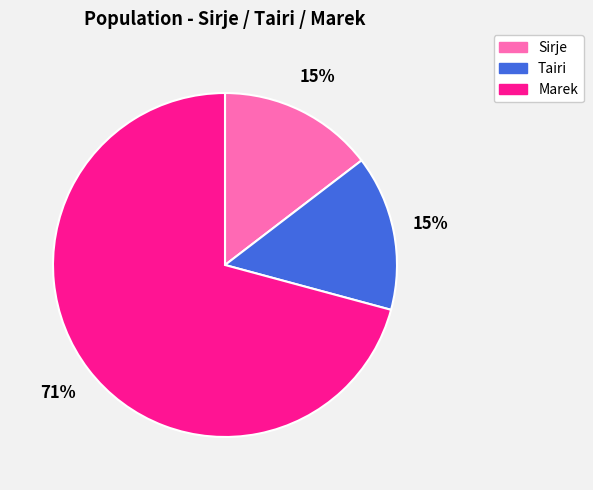

Does Marek account for over 50% of the chart?

Yes